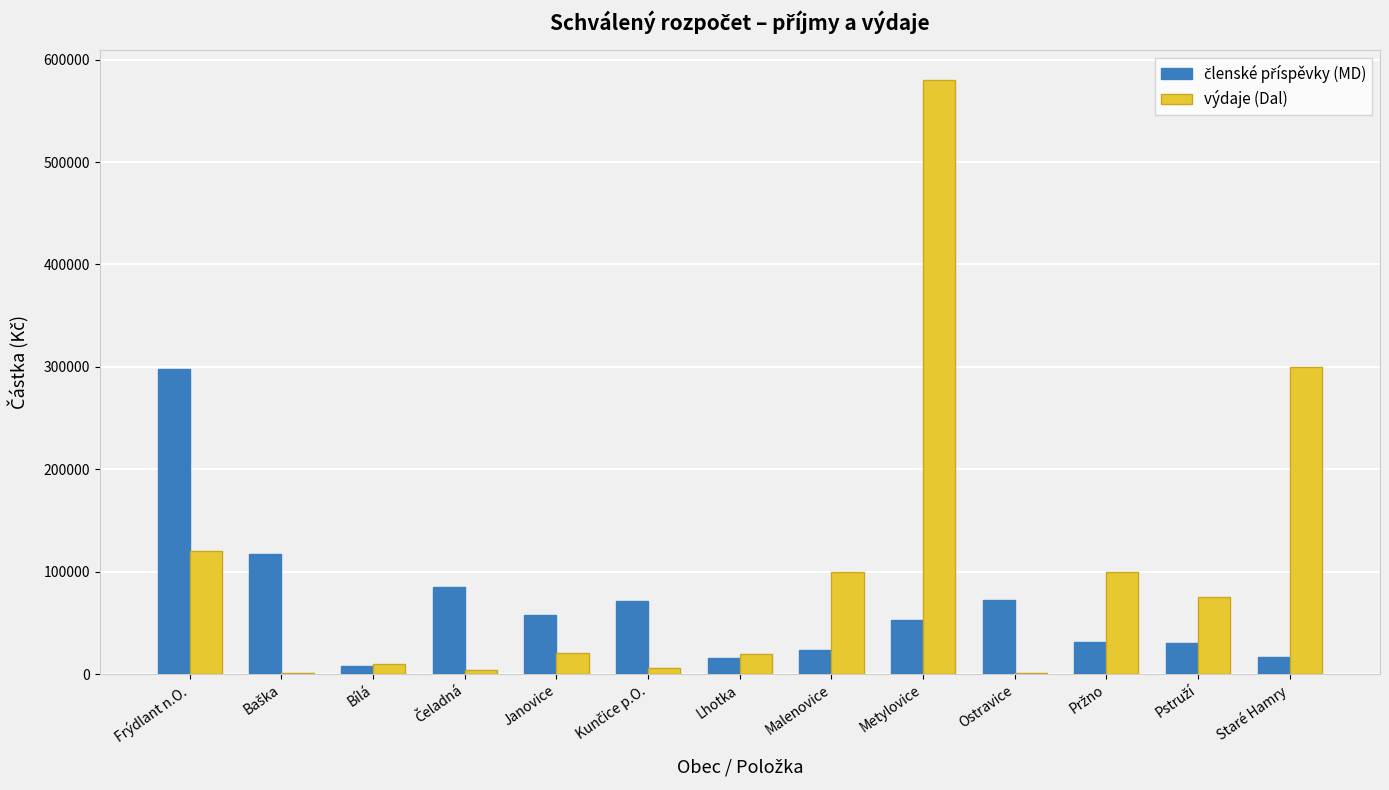

What is the sum of all výdaje (Dal) values?

1338000